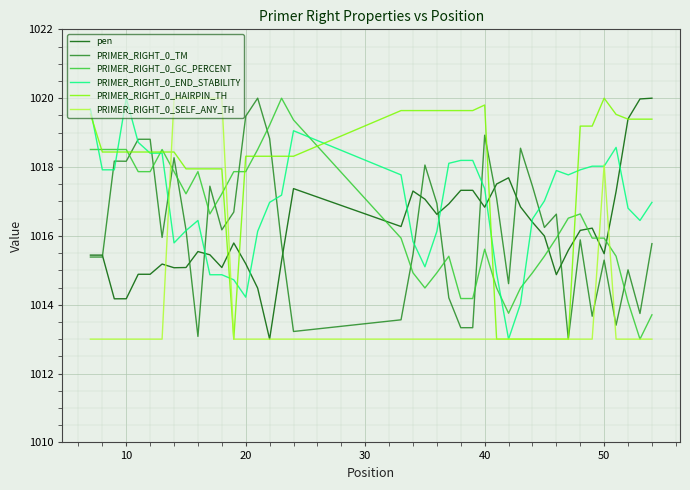

Which series has the largest total across all categories?

PRIMER_RIGHT_0_HAIRPIN_TH